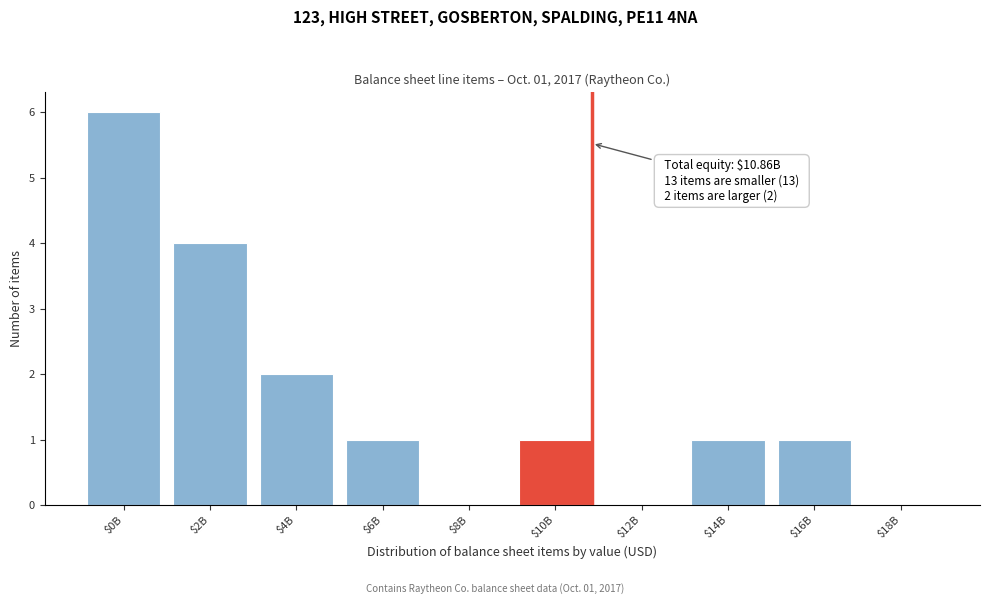

What is the sum of all values?

16